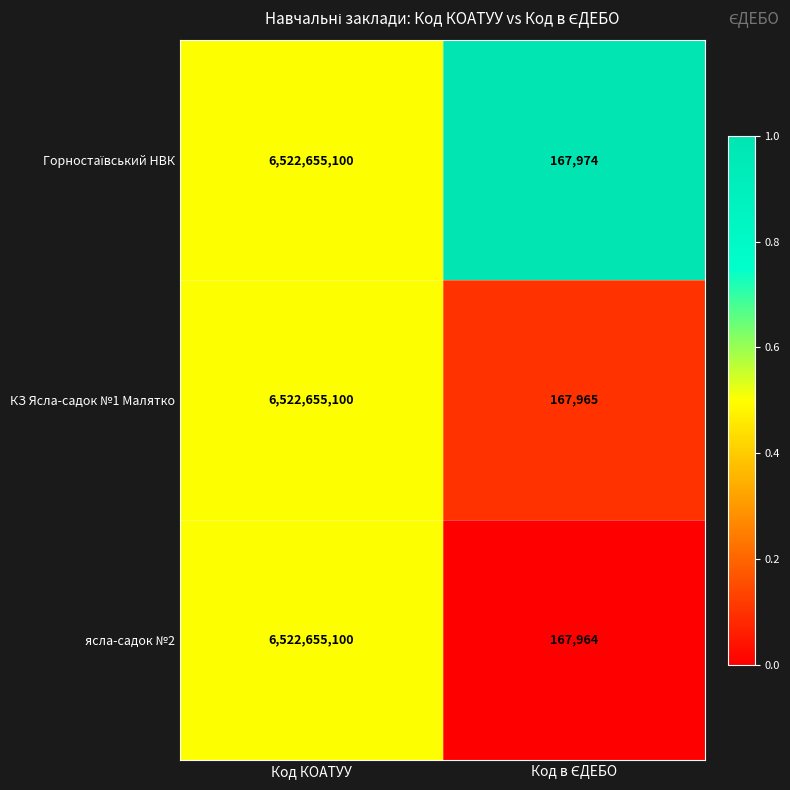

At which category is the sum across all series the highest?

Код КОАТУУ